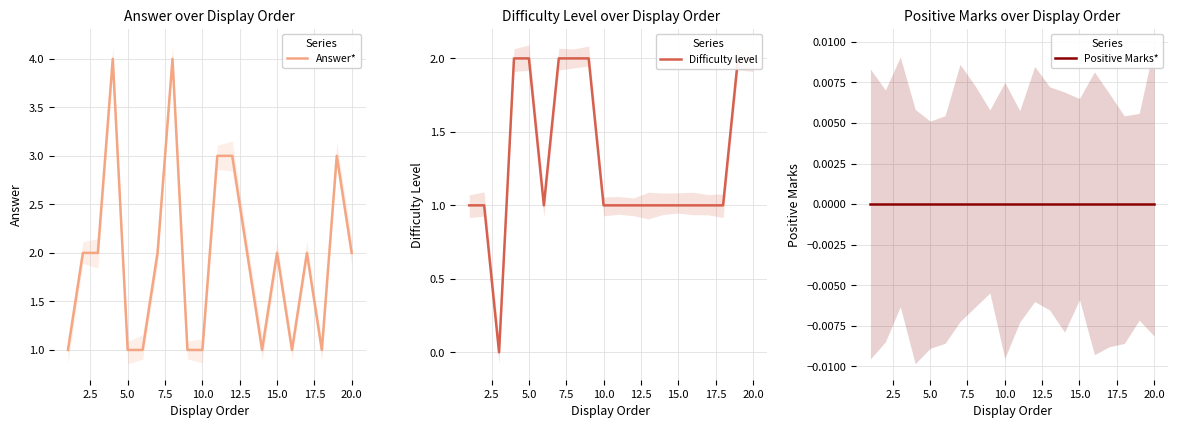

What are all the series names shown in the legend?

Answer*, Difficulty level, Positive Marks*